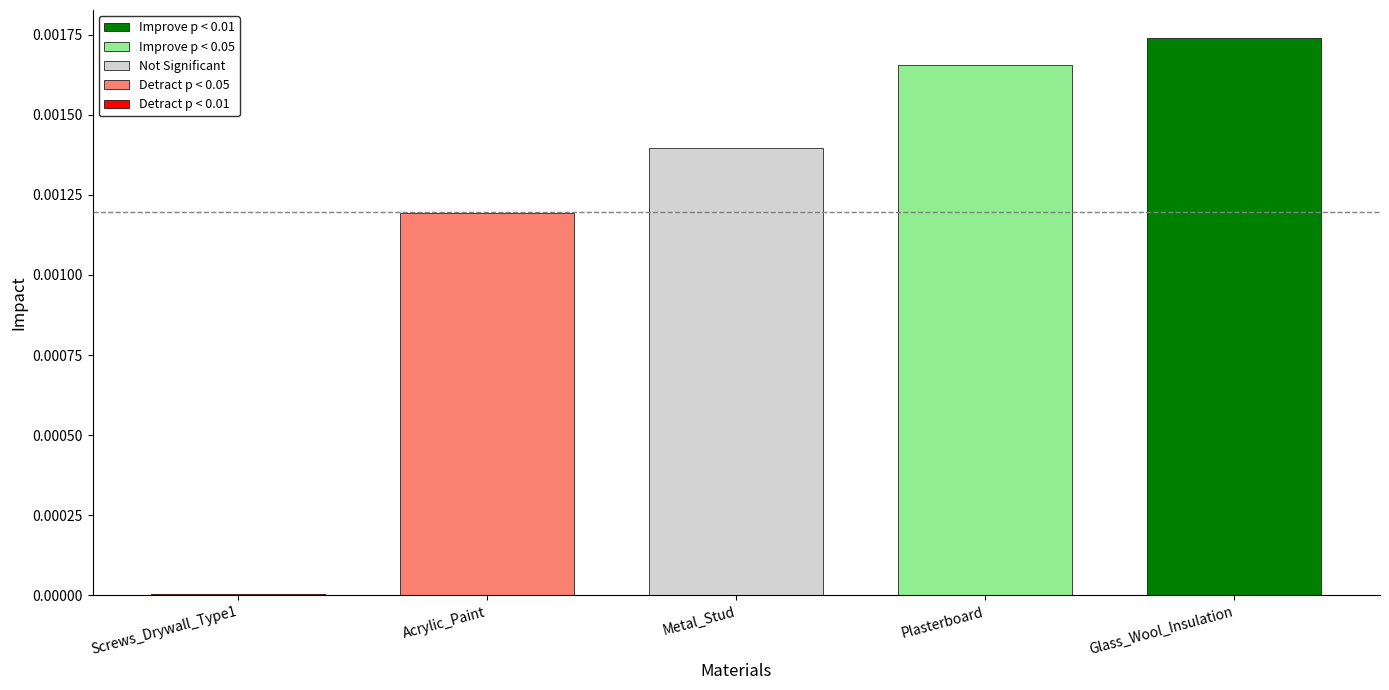

Between Plasterboard and Screws_Drywall_Type1, which is larger?

Plasterboard